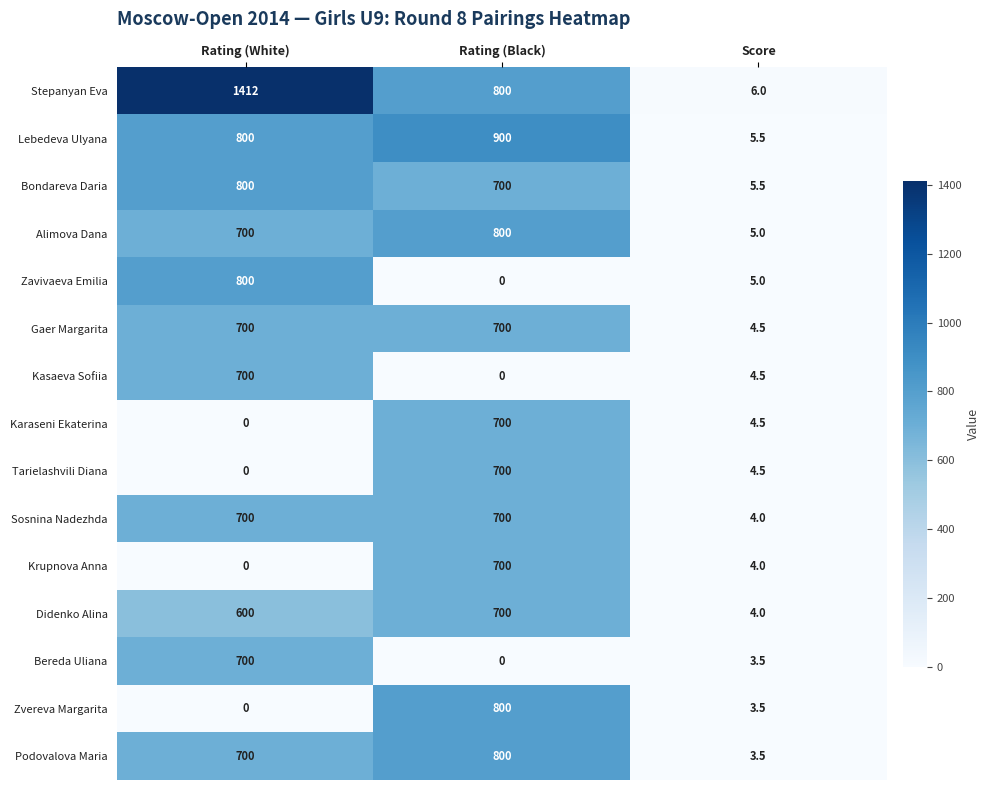

What is the difference between the highest and lowest values at Rating (Black)?

900.0